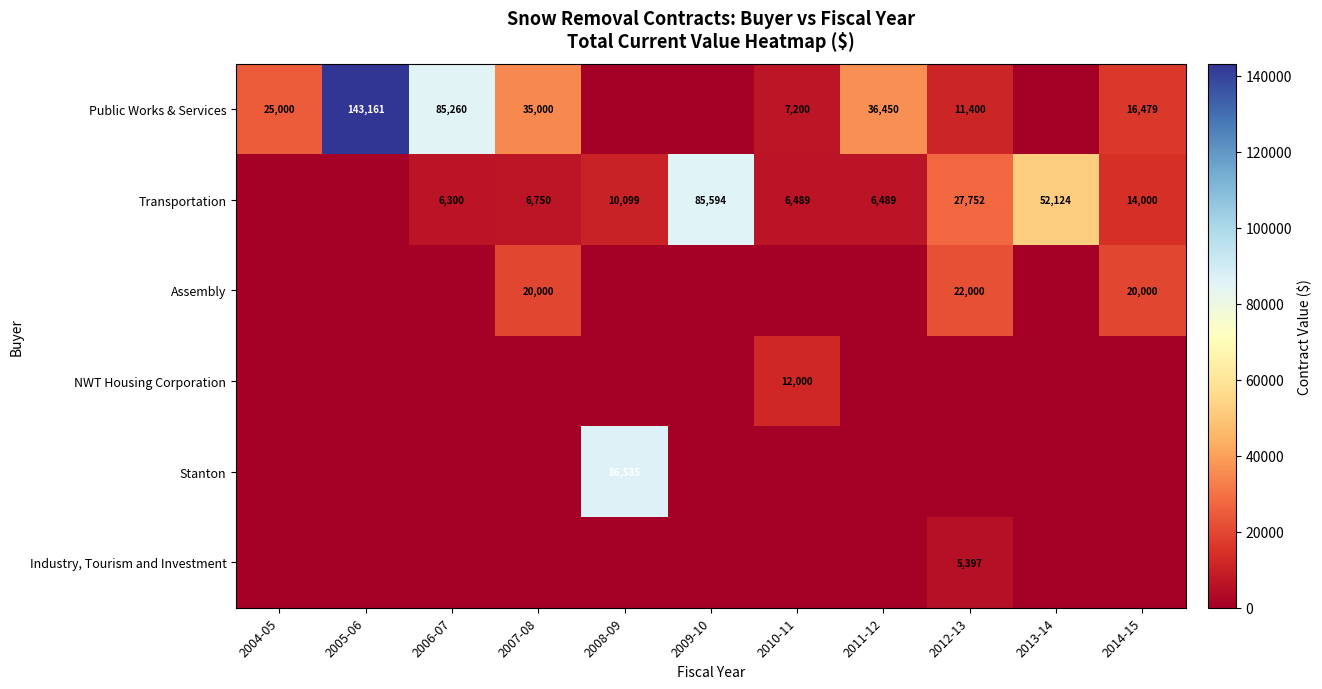

The value of Assembly at 2012-13 is 32149. True or false?

False